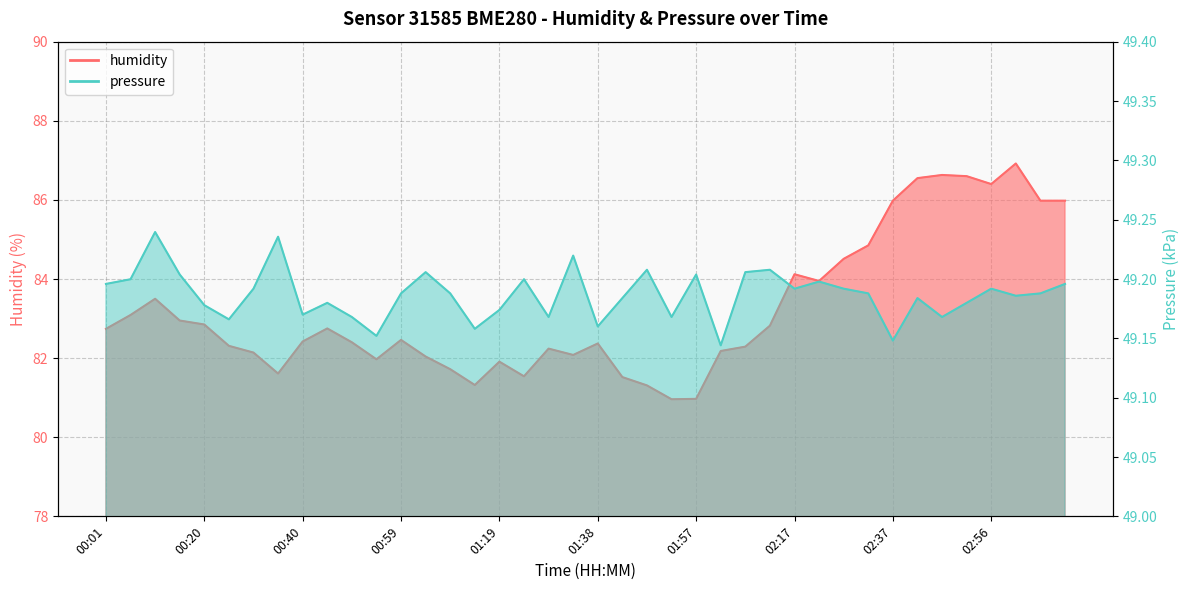

Does the chart have visible grid lines?

Yes